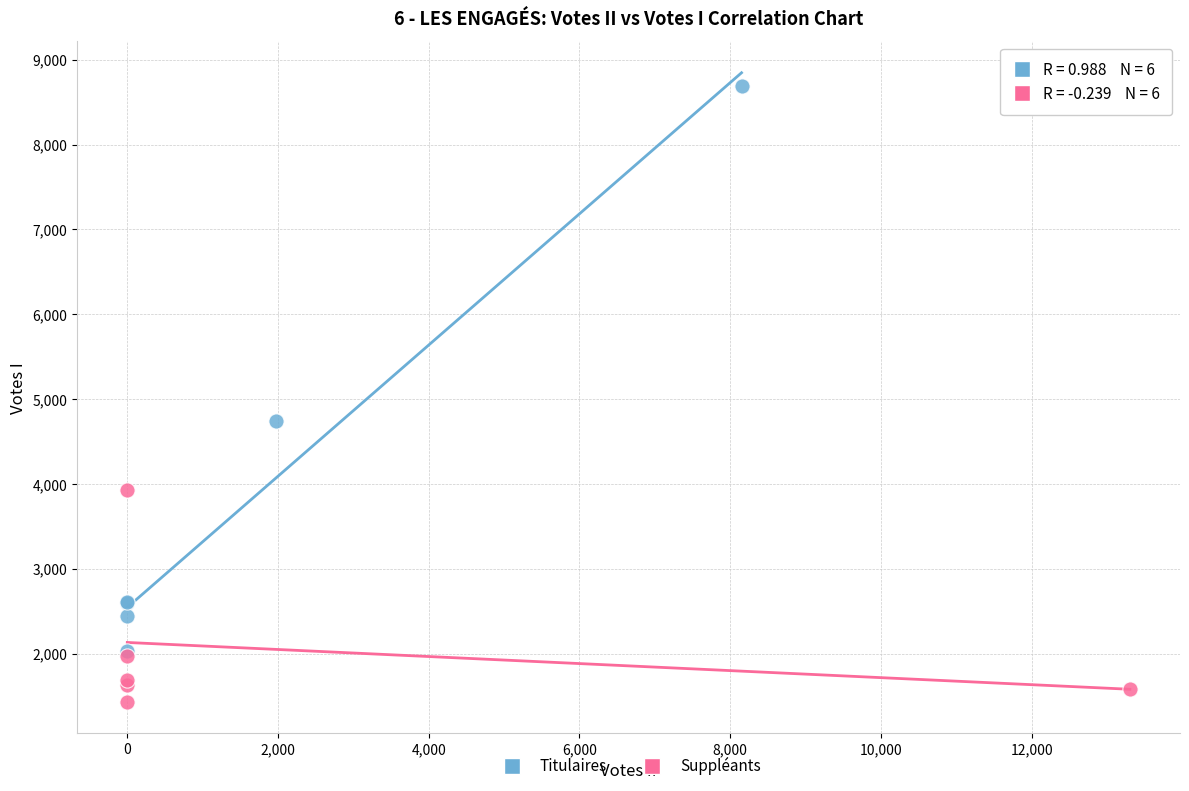

Which series contains the highest Y value?

Titulaires